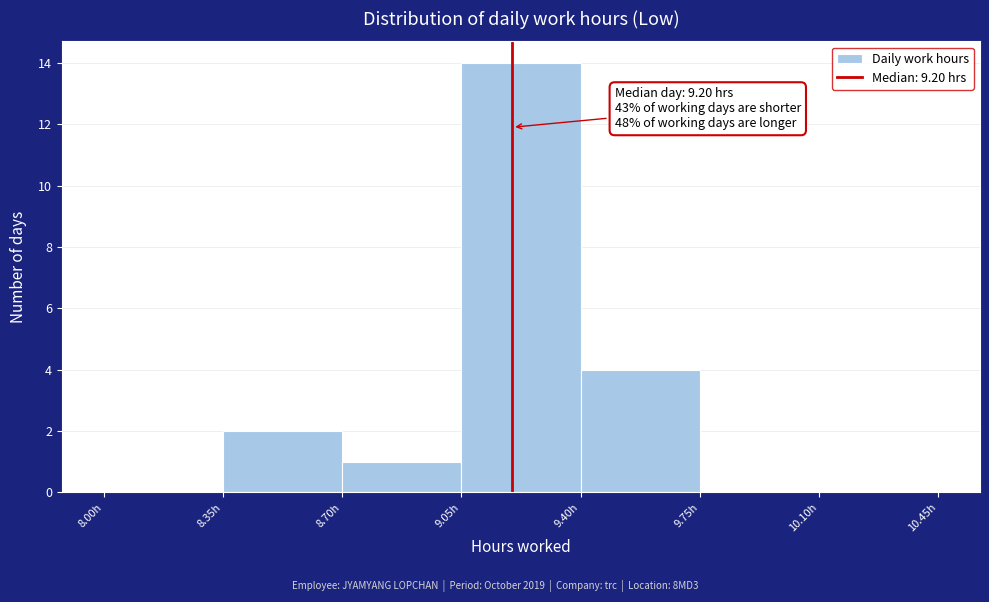

Over which range of the x-axis is the bar tallest?

9.05 to 9.40